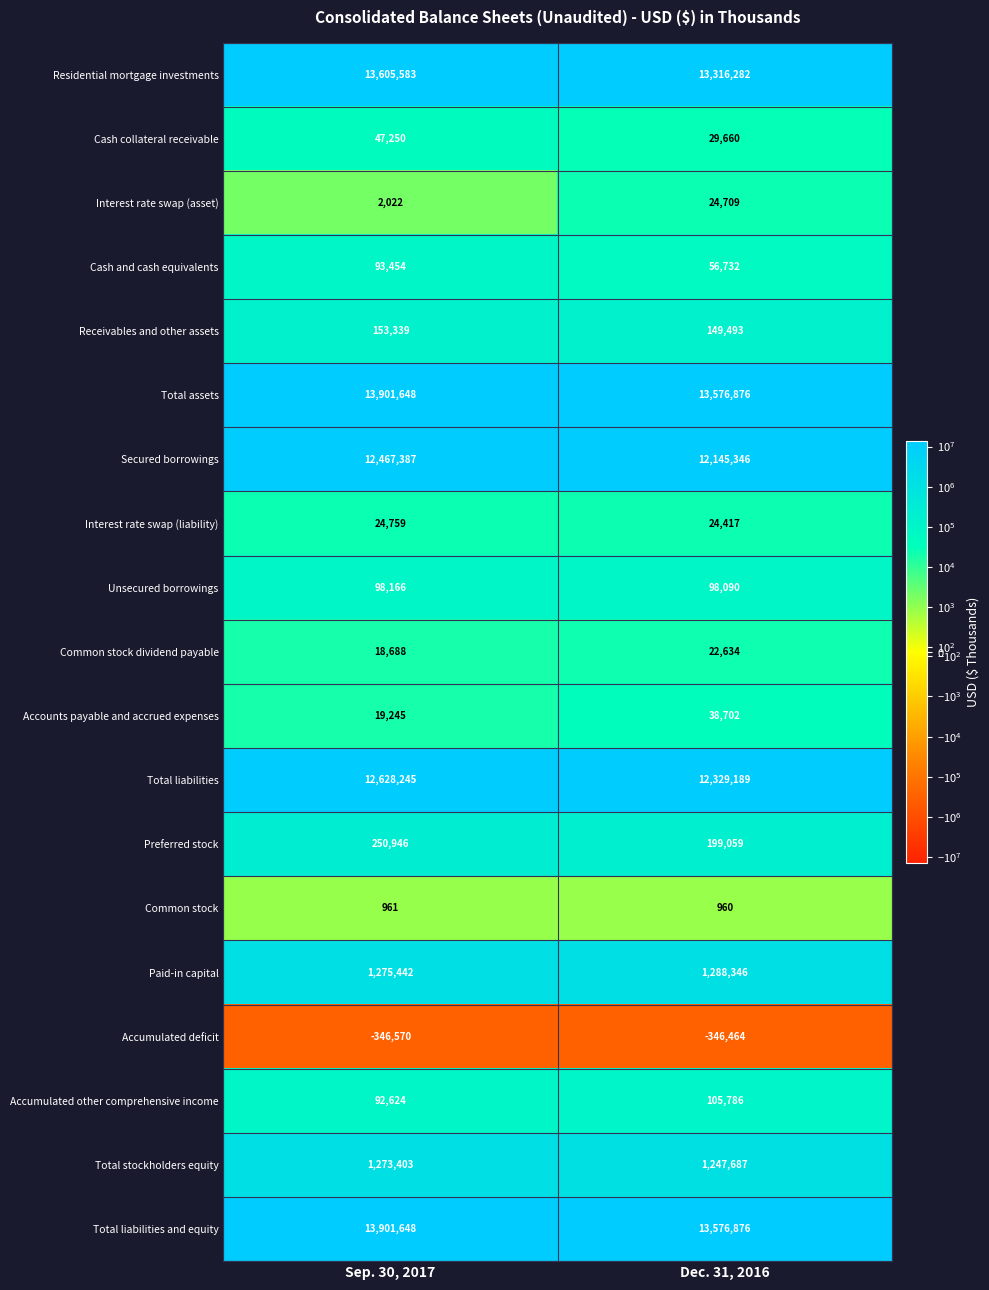

What is the spread (max minus min) of values at Sep. 30, 2017?

14248218